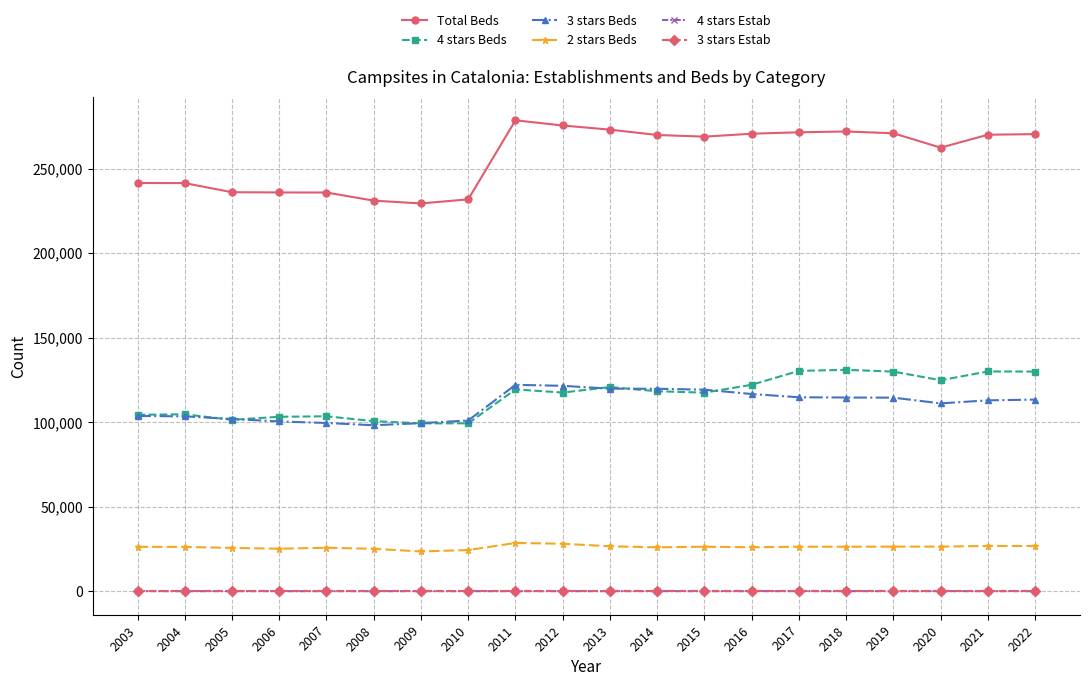

At how many categories does at least one series exceed 2201?

20